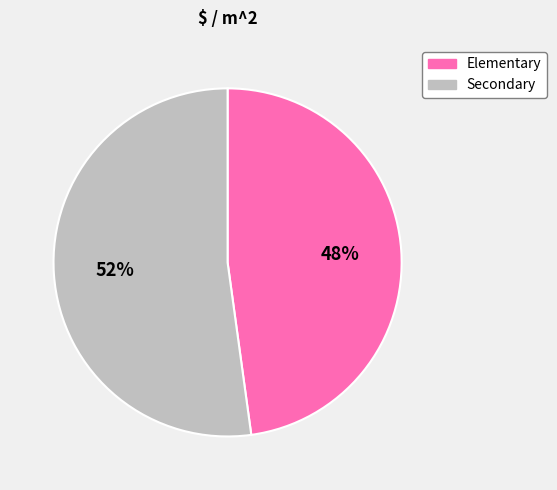

The Secondary slice represents 52% of the pie. True or false?

True